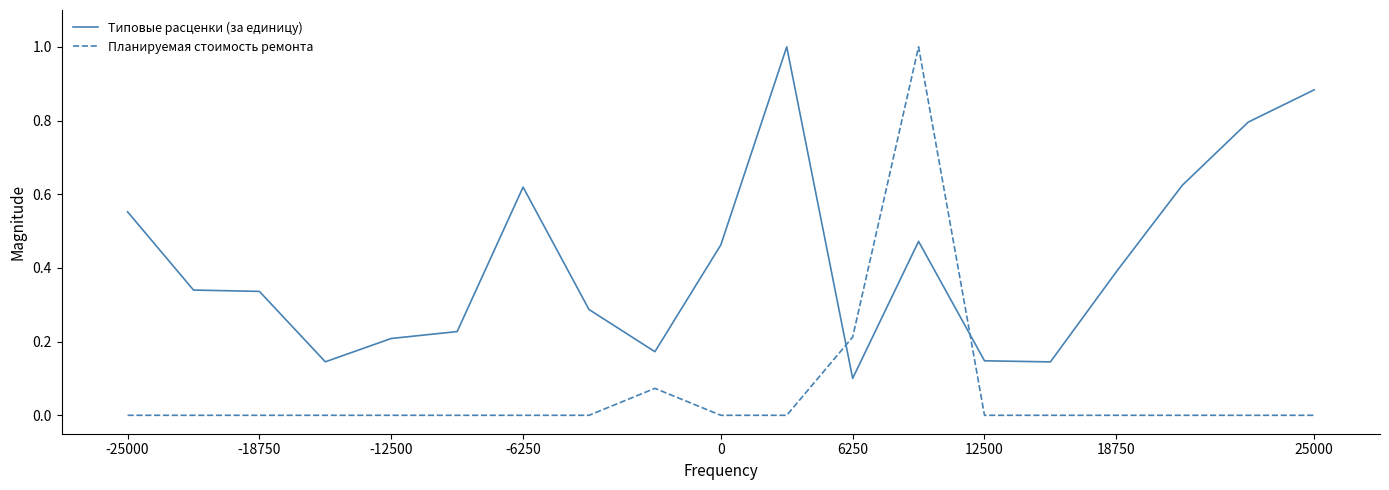

Which series has the largest total across all categories?

Типовые расценки (за единицу)